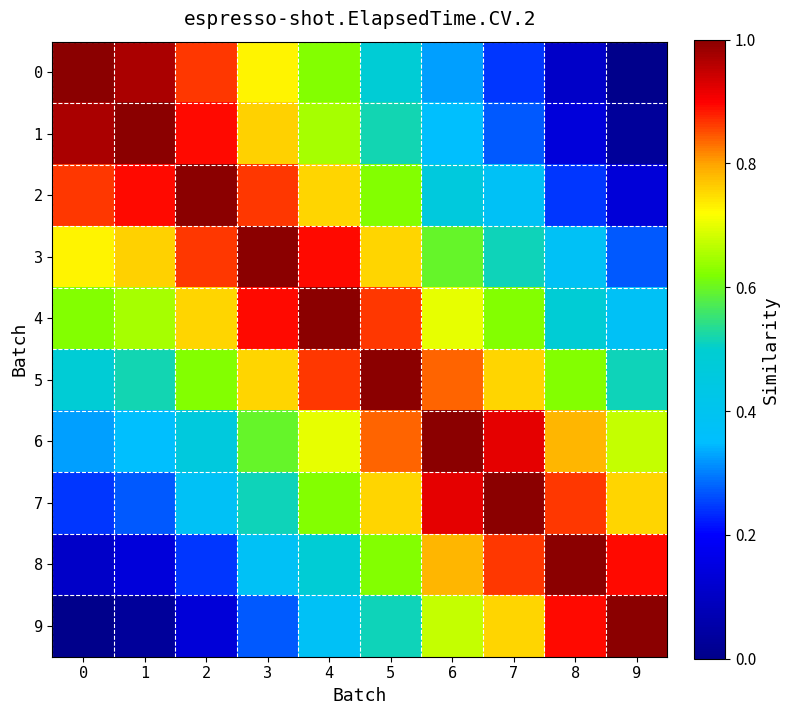

Rank the series at 7 from lowest to highest value.

0, 1, 2, 3, 4, 5, 9, 8, 6, 7